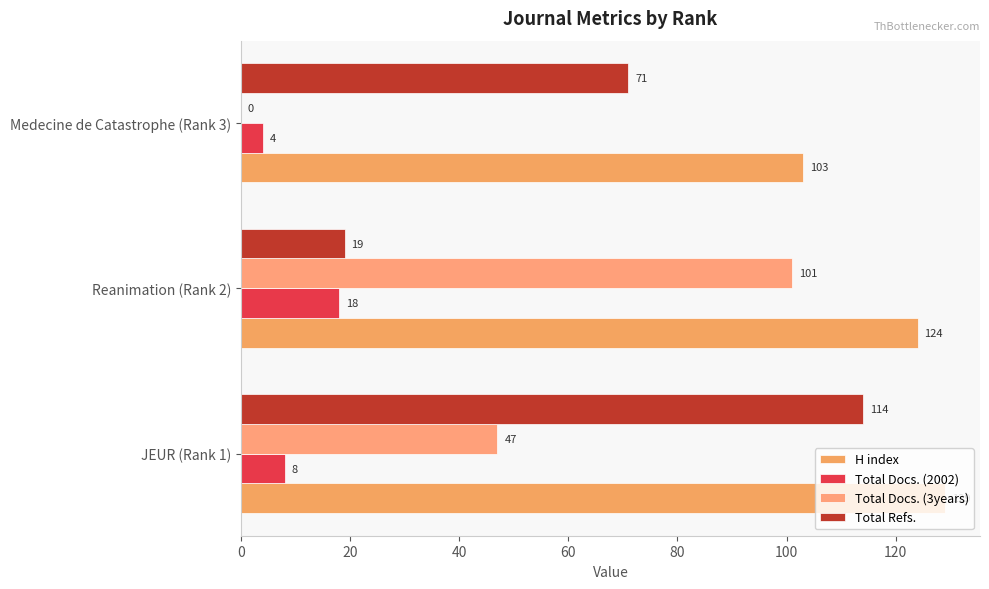

What are all the series names shown in the legend?

H index, Total Docs. (2002), Total Docs. (3years), Total Refs.